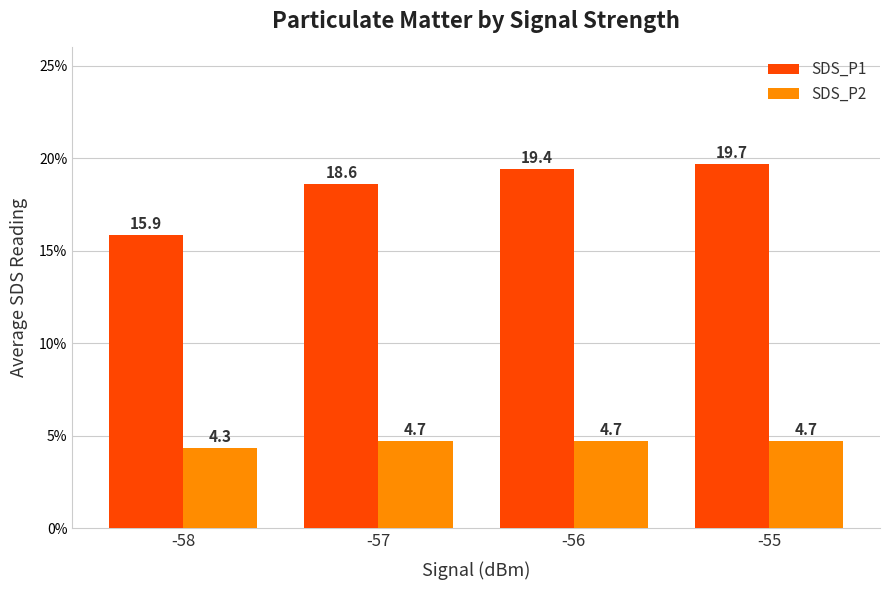

Is the value of SDS_P2 at -57 greater than the value of SDS_P1 at -56?

No